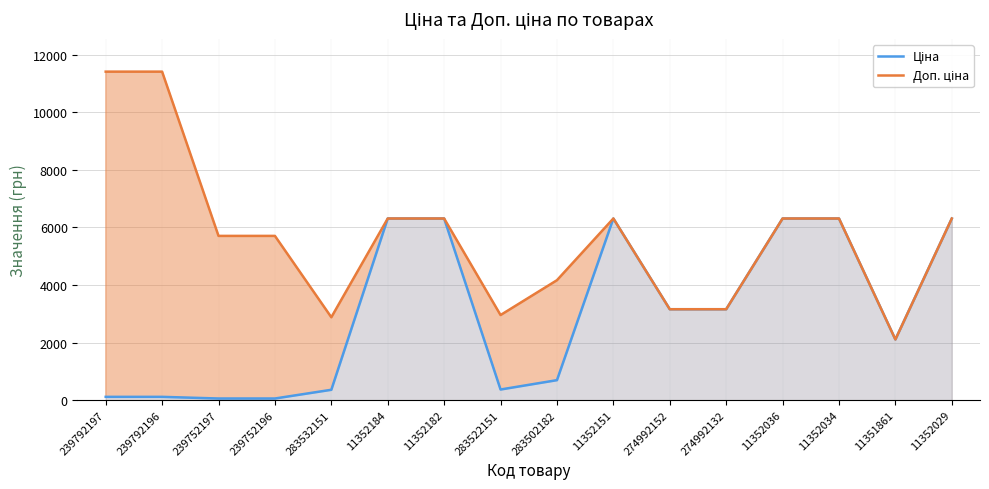

Which has a higher value, 11352036 or 11352151?

11352036